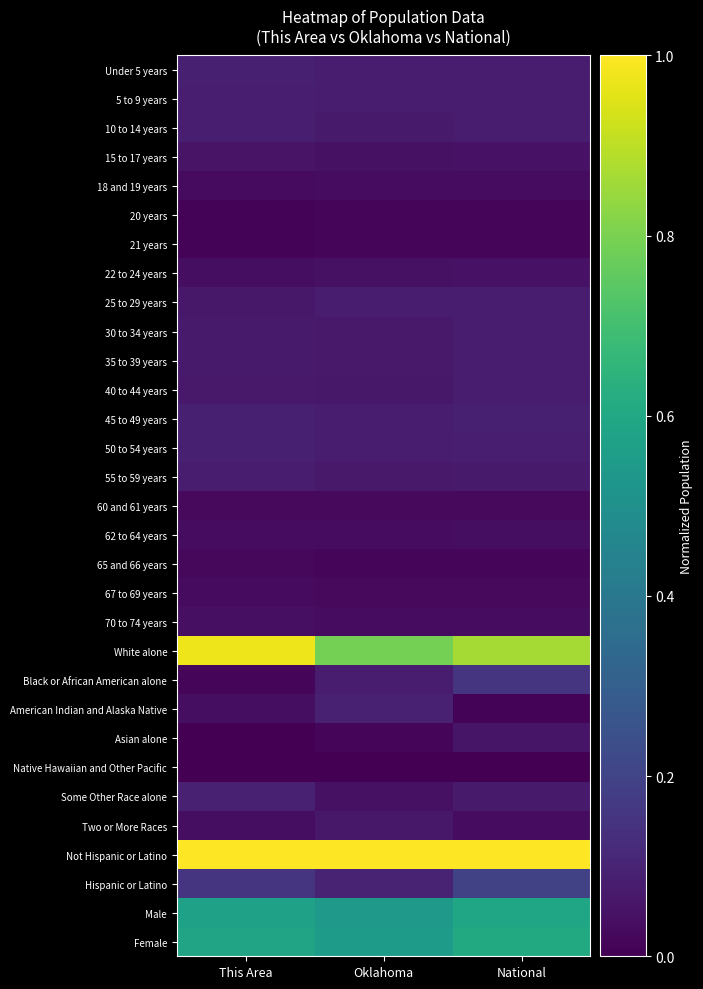

Reading left to right, list all the values displayed in this chart.

Under 5 years: This Area=0.1	Oklahoma=0.1	National=0.1
5 to 9 years: This Area=0.1	Oklahoma=0.1	National=0.1
10 to 14 years: This Area=0.1	Oklahoma=0.1	National=0.1
15 to 17 years: This Area=0.1	Oklahoma=0.0	National=0.0
18 and 19 years: This Area=0.0	Oklahoma=0.0	National=0.0
20 years: This Area=0.0	Oklahoma=0.0	National=0.0
21 years: This Area=0.0	Oklahoma=0.0	National=0.0
22 to 24 years: This Area=0.0	Oklahoma=0.0	National=0.0
25 to 29 years: This Area=0.1	Oklahoma=0.1	National=0.1
30 to 34 years: This Area=0.1	Oklahoma=0.1	National=0.1
35 to 39 years: This Area=0.1	Oklahoma=0.1	National=0.1
40 to 44 years: This Area=0.1	Oklahoma=0.1	National=0.1
45 to 49 years: This Area=0.1	Oklahoma=0.1	National=0.1
50 to 54 years: This Area=0.1	Oklahoma=0.1	National=0.1
55 to 59 years: This Area=0.1	Oklahoma=0.1	National=0.1
60 and 61 years: This Area=0.0	Oklahoma=0.0	National=0.0
62 to 64 years: This Area=0.0	Oklahoma=0.0	National=0.0
65 and 66 years: This Area=0.0	Oklahoma=0.0	National=0.0
67 to 69 years: This Area=0.0	Oklahoma=0.0	National=0.0
70 to 74 years: This Area=0.0	Oklahoma=0.0	National=0.0
White alone: This Area=1.0	Oklahoma=0.8	National=0.9
Black or African American alone: This Area=0.0	Oklahoma=0.1	National=0.1
American Indian and Alaska Native: This Area=0.0	Oklahoma=0.1	National=0.0
Asian alone: This Area=0.0	Oklahoma=0.0	National=0.1
Native Hawaiian and Other Pacific: This Area=0.0	Oklahoma=0.0	National=0.0
Some Other Race alone: This Area=0.1	Oklahoma=0.0	National=0.1
Two or More Races: This Area=0.0	Oklahoma=0.1	National=0.0
Not Hispanic or Latino: This Area=1.0	Oklahoma=1.0	National=1.0
Hispanic or Latino: This Area=0.2	Oklahoma=0.1	National=0.2
Male: This Area=0.6	Oklahoma=0.5	National=0.6
Female: This Area=0.6	Oklahoma=0.6	National=0.6